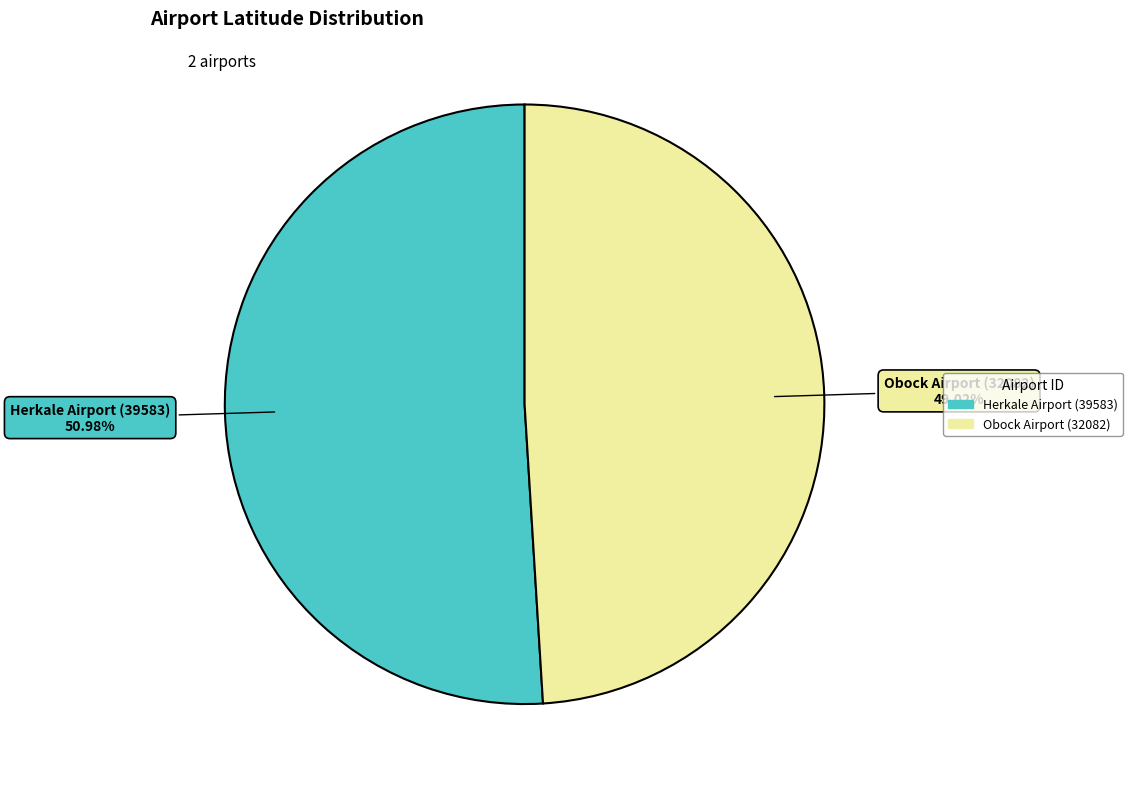

Is there any slice that represents more than half of the pie?

Yes